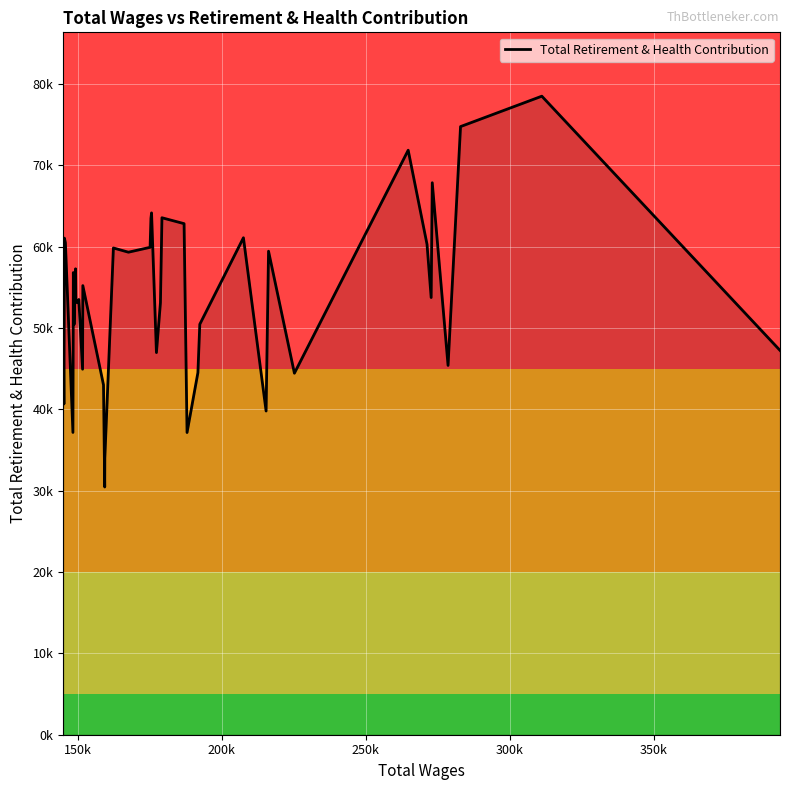

Is this an area chart (filled region under the line)?

Yes